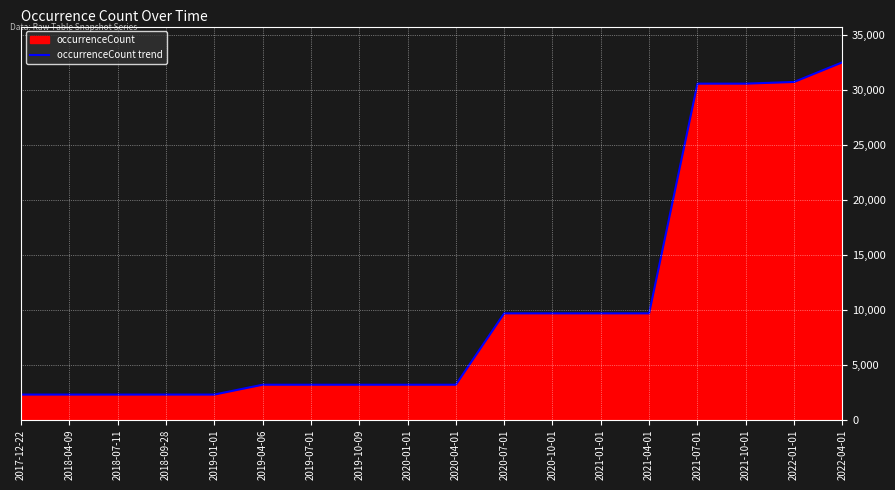

Rank the categories by value from highest to lowest.

2022-04-01, 2022-01-01, 2021-07-01, 2021-10-01, 2020-07-01, 2020-10-01, 2021-01-01, 2021-04-01, 2019-04-06, 2019-07-01, 2019-10-09, 2020-01-01, 2020-04-01, 2017-12-22, 2018-04-09, 2018-07-11, 2018-09-28, 2019-01-01